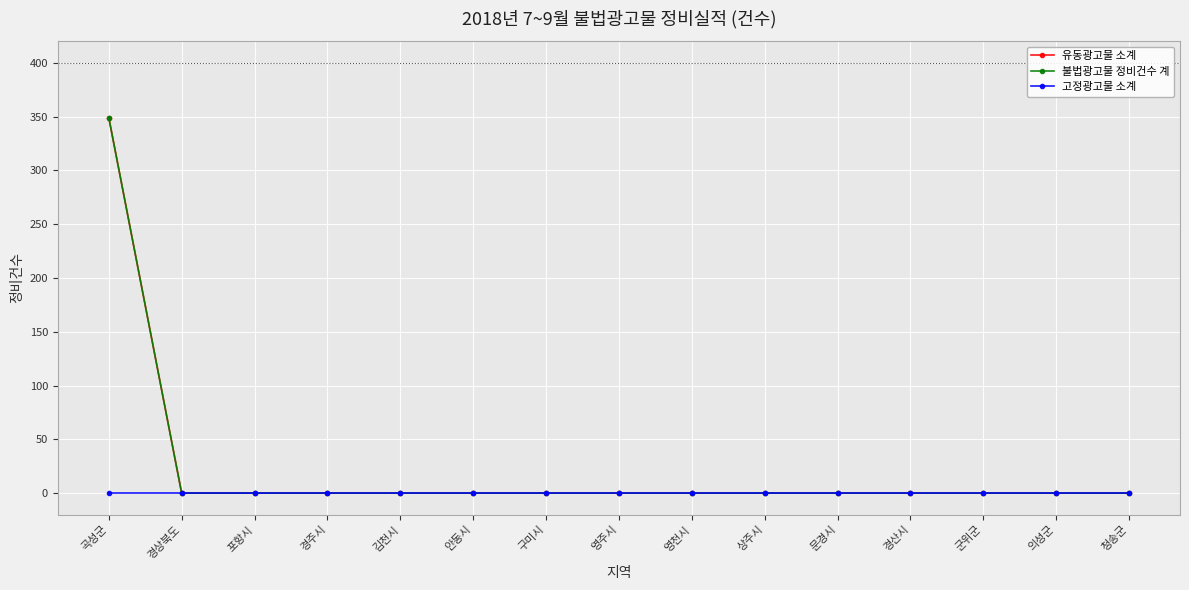

At which label does 고정광고물 소계 reach its minimum?

곡성군